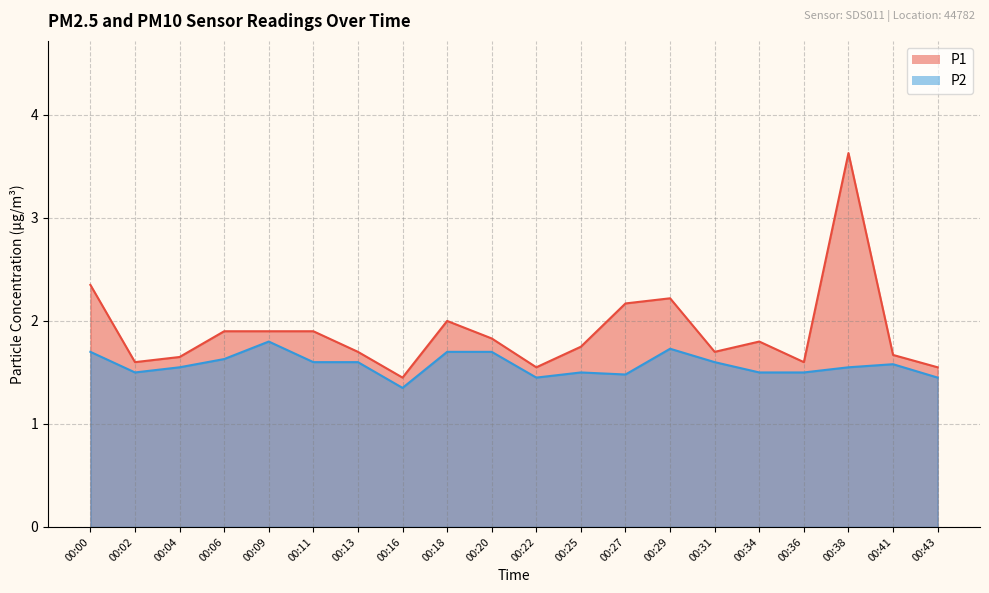

Reading left to right, what are all the values shown in this chart?

P1: 00:00=2.4	00:02=1.6	00:04=1.6	00:06=1.9	00:09=1.9	00:11=1.9	00:13=1.7	00:16=1.4	00:18=2.0	00:20=1.8	00:22=1.6	00:25=1.8	00:27=2.2	00:29=2.2	00:31=1.7	00:34=1.8	00:36=1.6	00:38=3.6	00:41=1.7	00:43=1.6
P2: 00:00=1.7	00:02=1.5	00:04=1.6	00:06=1.6	00:09=1.8	00:11=1.6	00:13=1.6	00:16=1.4	00:18=1.7	00:20=1.7	00:22=1.4	00:25=1.5	00:27=1.5	00:29=1.7	00:31=1.6	00:34=1.5	00:36=1.5	00:38=1.6	00:41=1.6	00:43=1.4